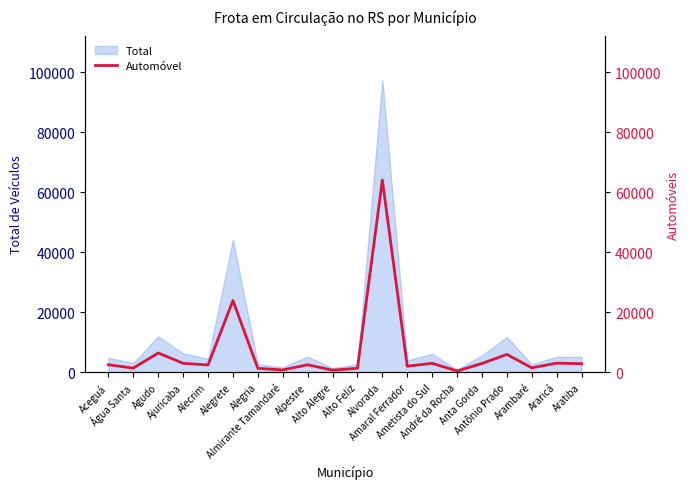

What is the label of the 20th point from the right?

Aceguá